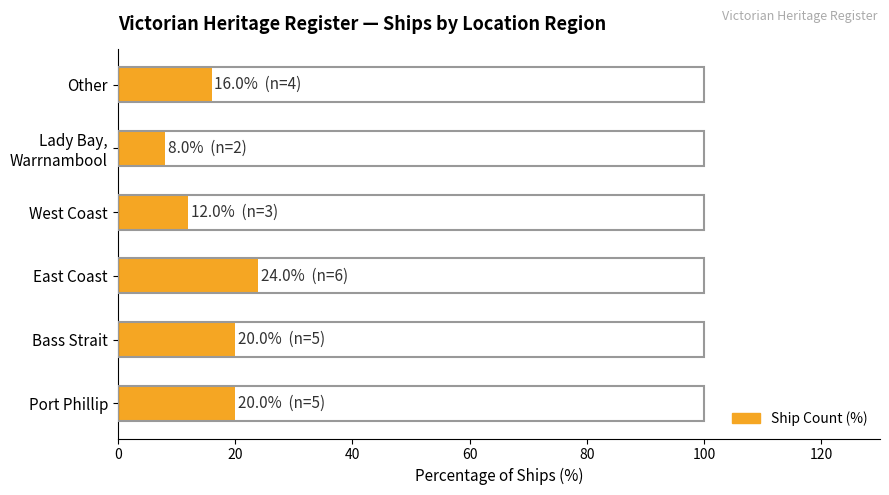

How many values are below 20?

3